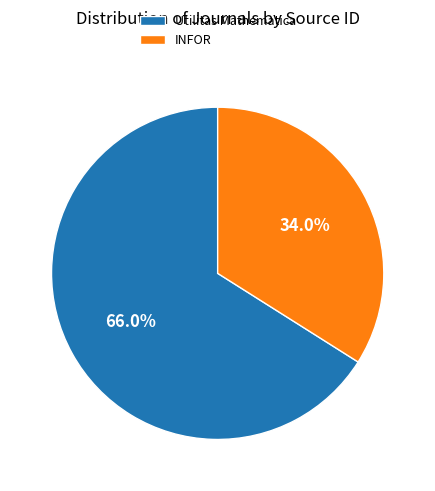

Between INFOR and Utilitas Mathematica, which is larger?

Utilitas Mathematica